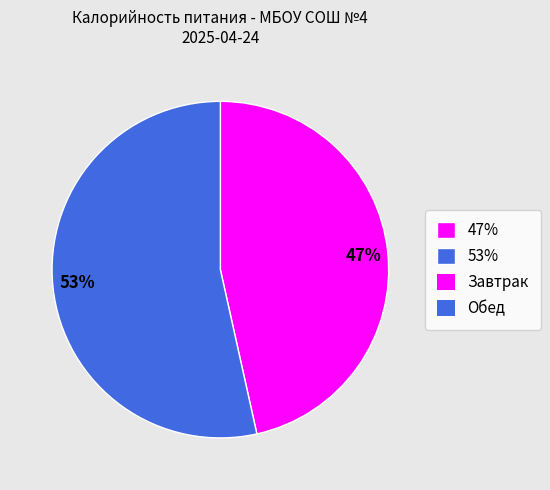

Does 47% represent more than half of the total?

No